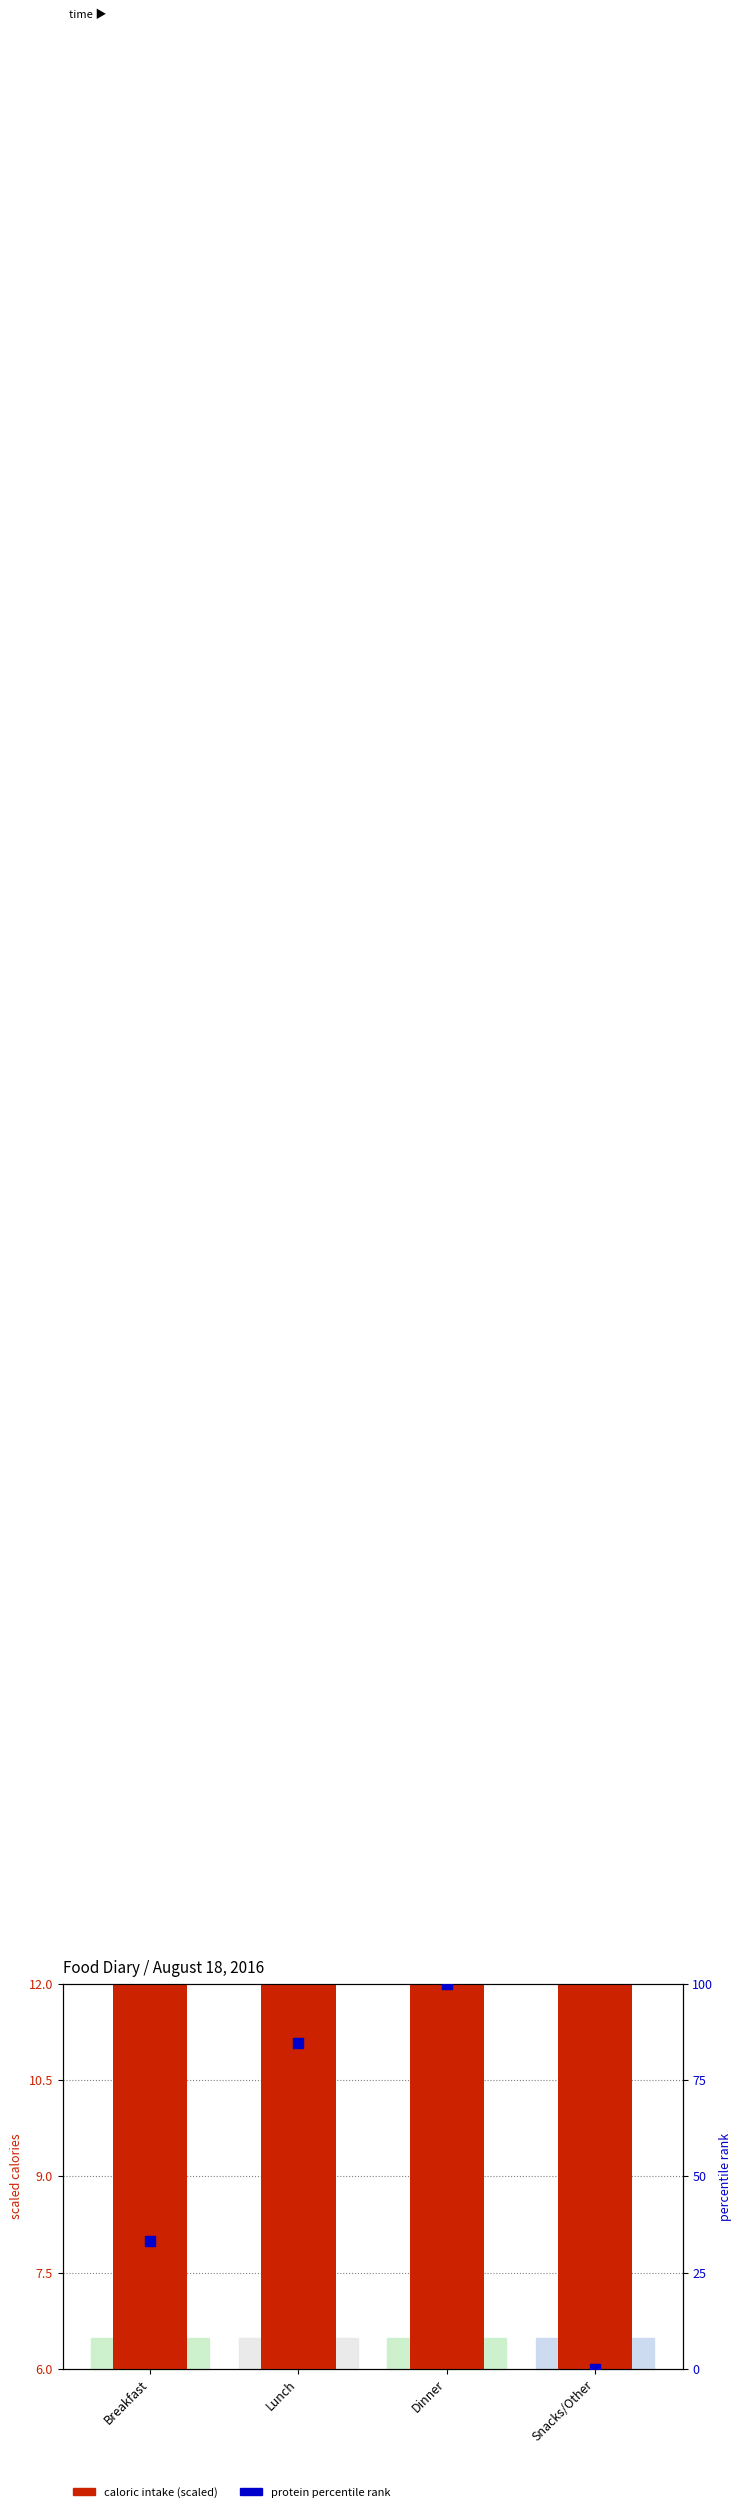

Which series reaches the minimum Y coordinate?

protein percentile rank